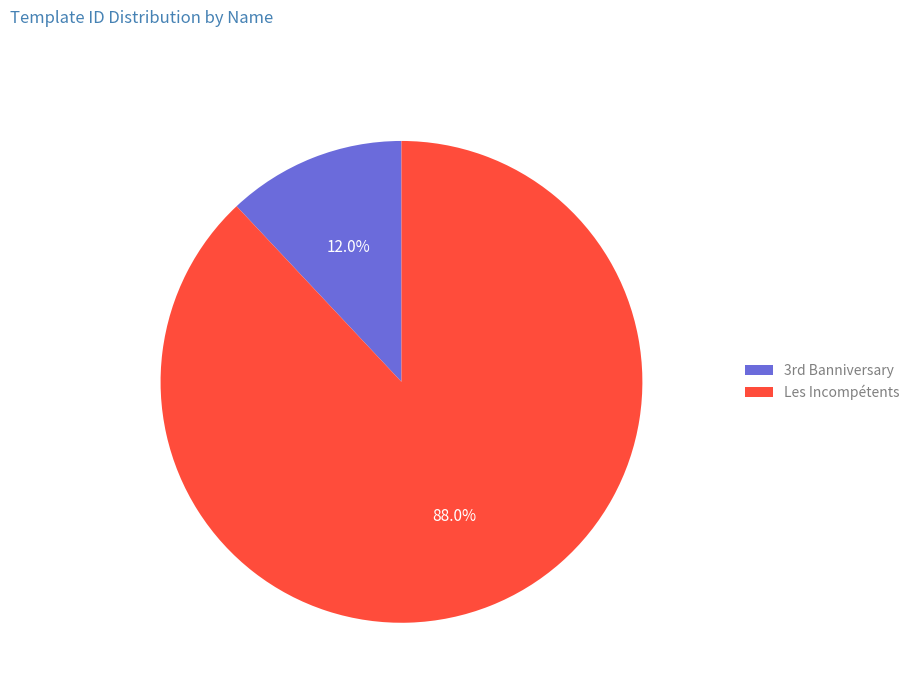

To the nearest percent, what portion does Les Incompétents represent?

88%